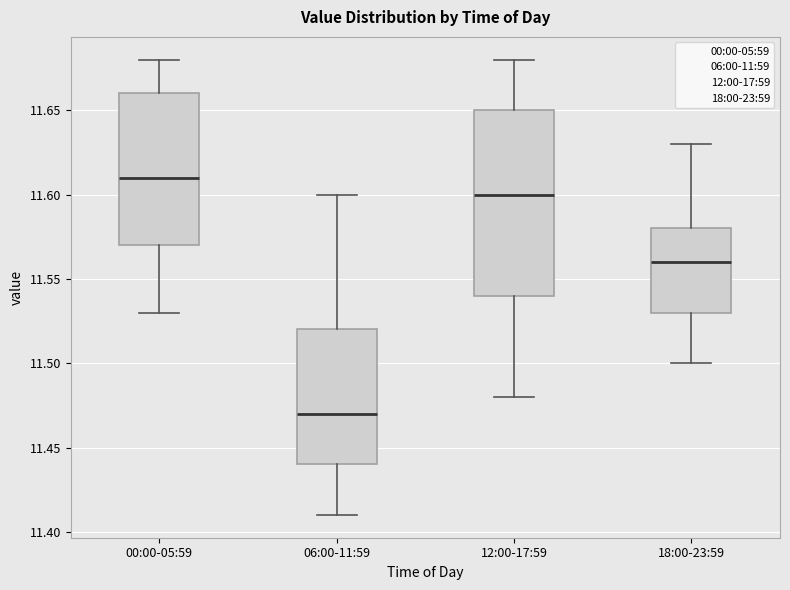

Where does the upper whisker of the box for 12:00-17:59 end on the y-axis? The values are not printed on the chart, so give them approximately, as read against the axis.

11.68